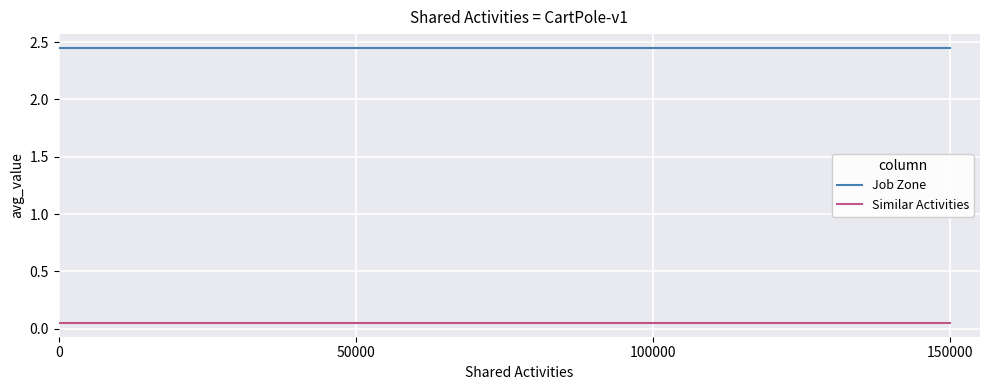

True or false: Similar Activities and Job Zone intersect in this chart.

False